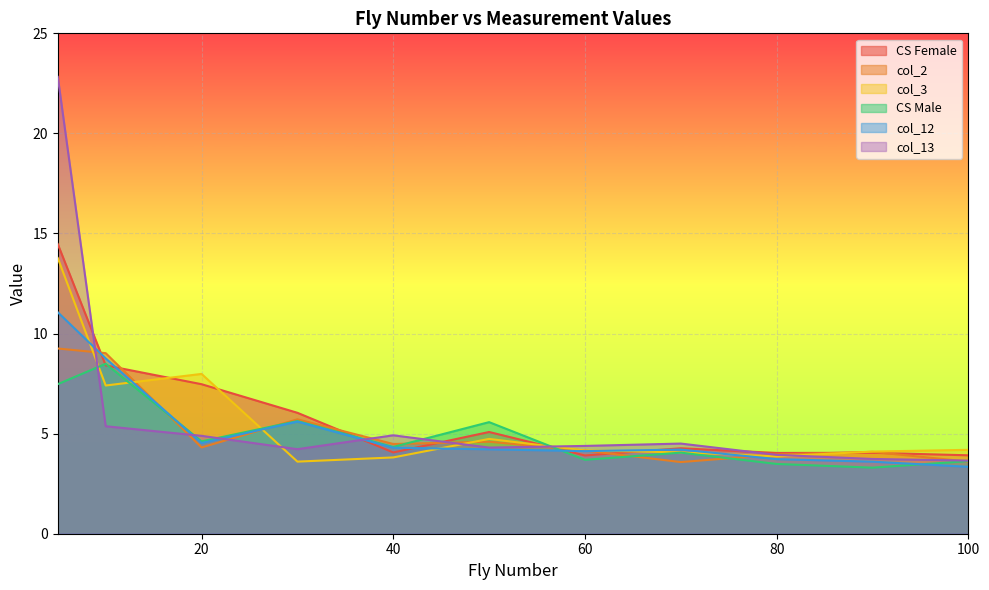

What are all the series names shown in the legend?

CS Female, col_2, col_3, CS Male, col_12, col_13